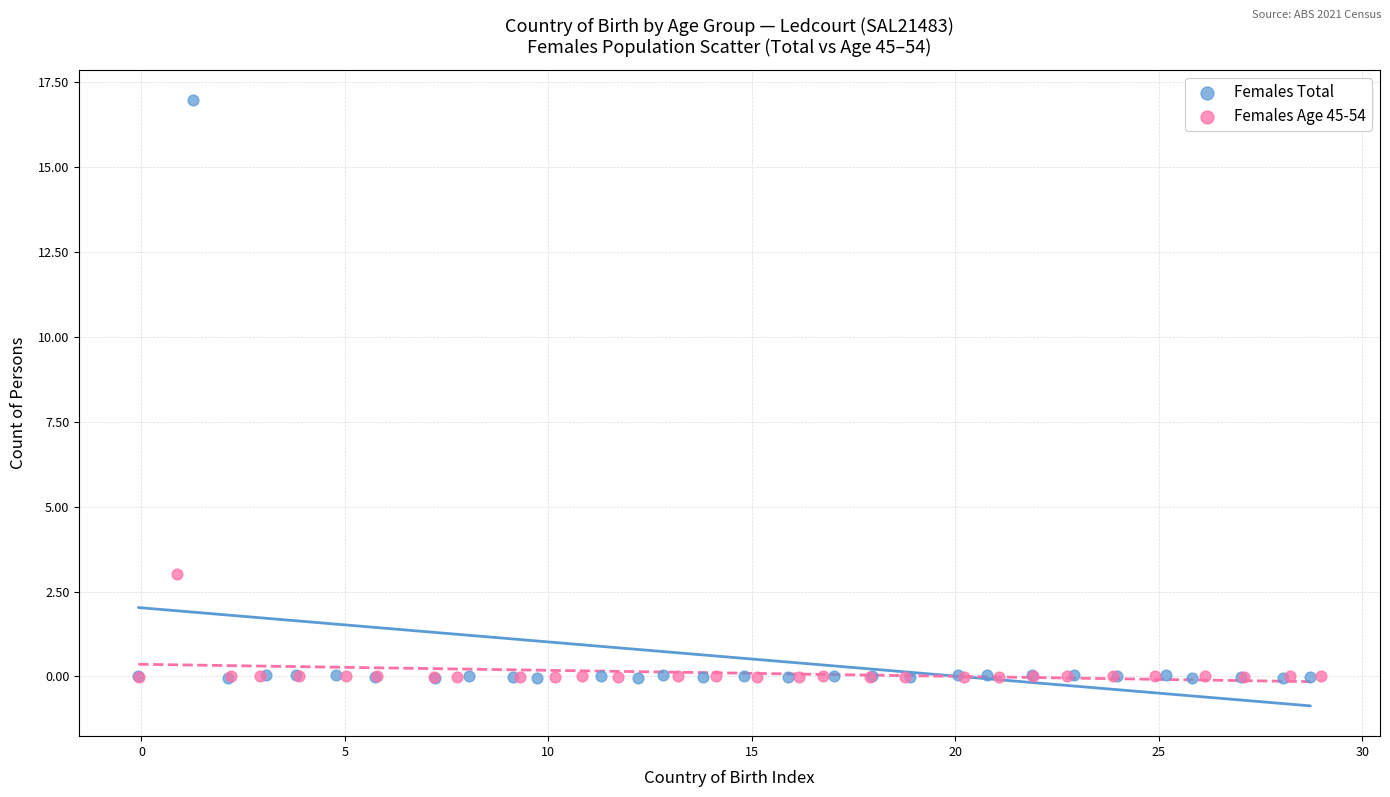

Which series has the widest spread of Y values?

Females Total